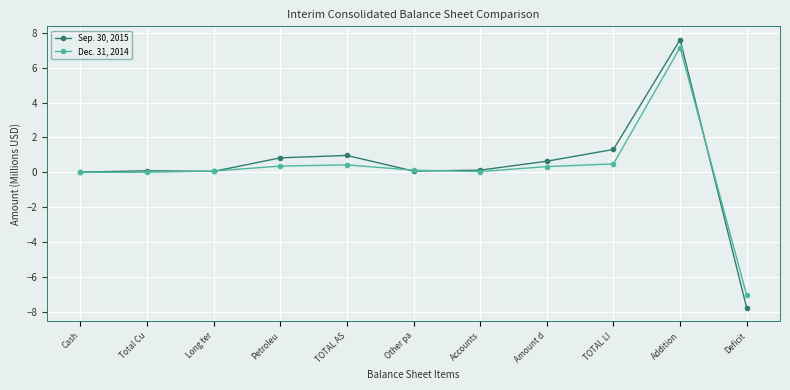

What position from the right is Other pa?

6